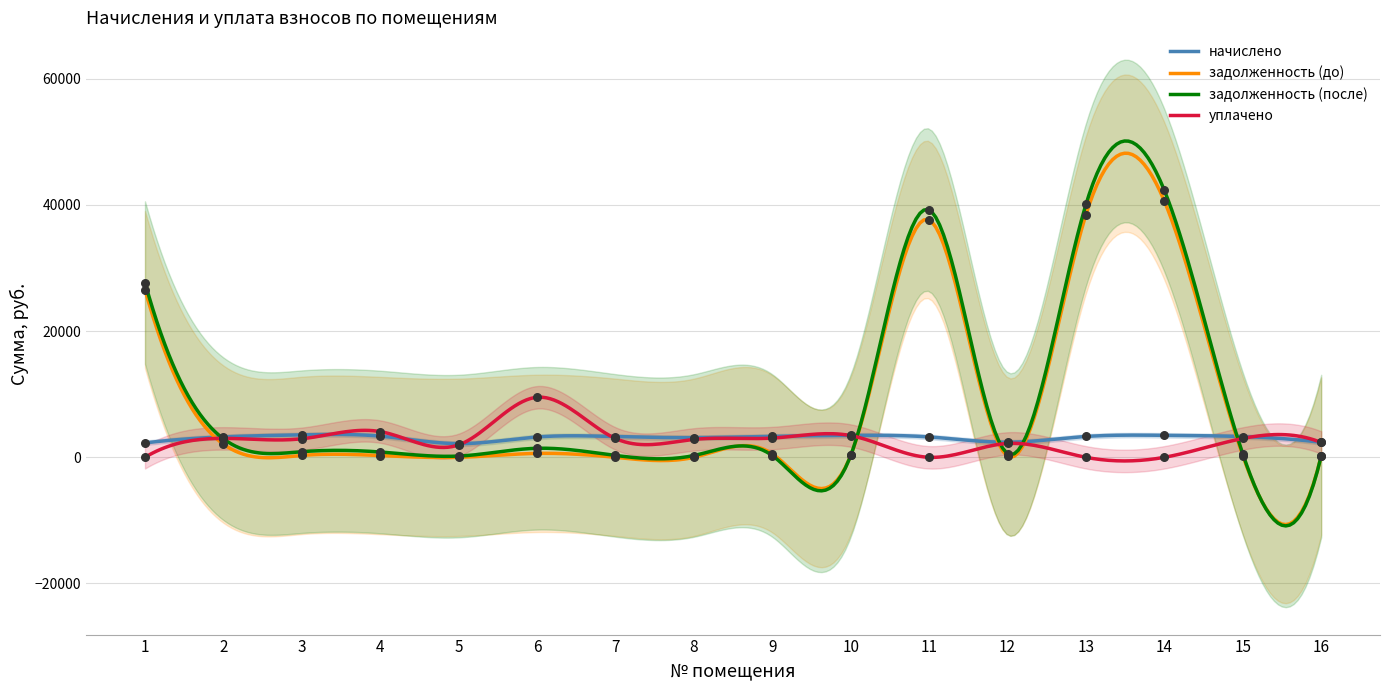

Which series contains the lowest Y value?

задолженность (до)